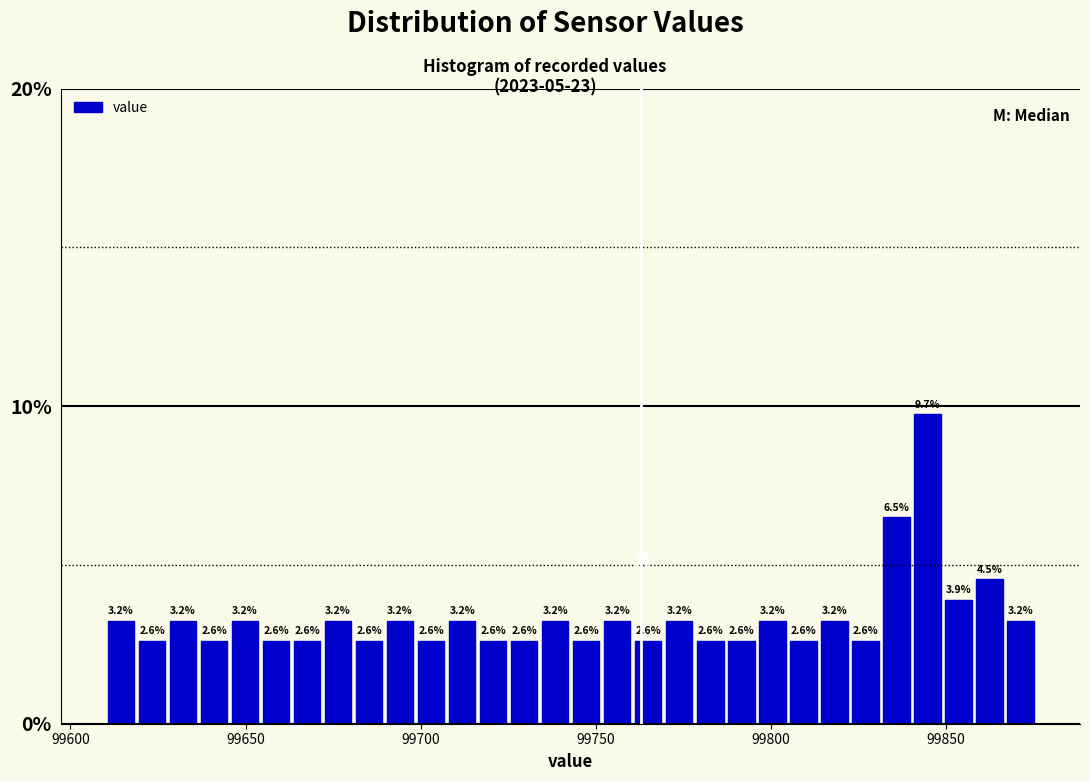

Around what value on the x-axis is the tallest bar? Give the approximate position of its centre, as read against the axis.

99845